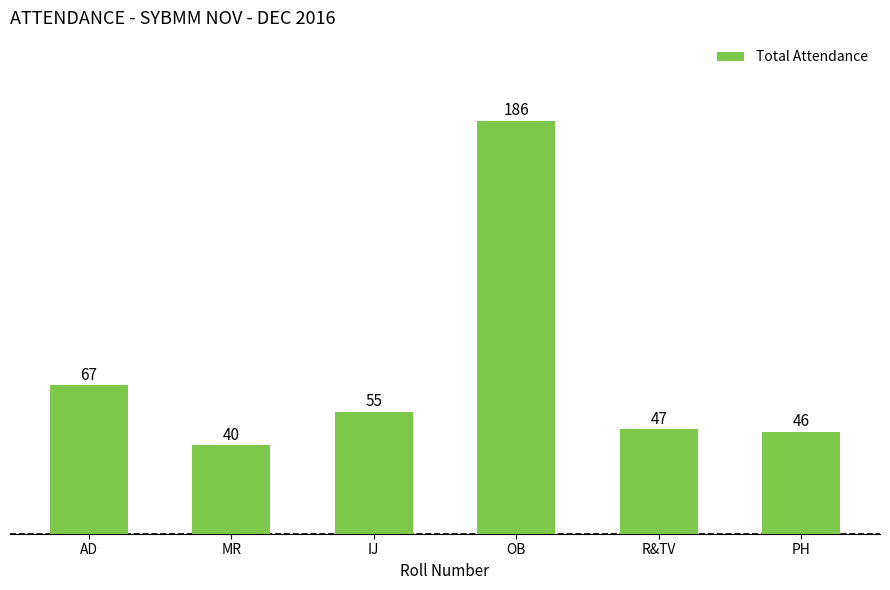

The chart shows a value of 67 at AD. True or false?

True